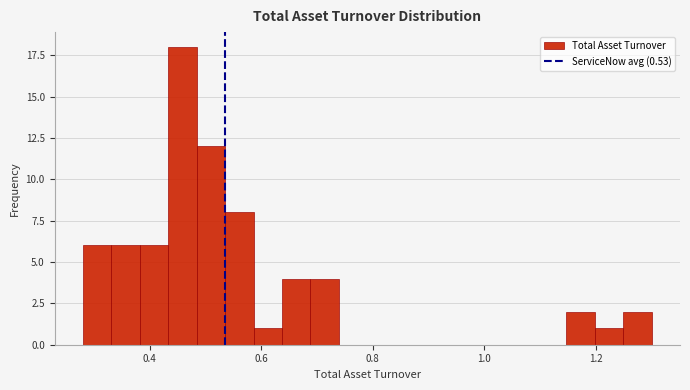

Read against the x-axis, roughly where is the centre of the tallest bar?

0.46